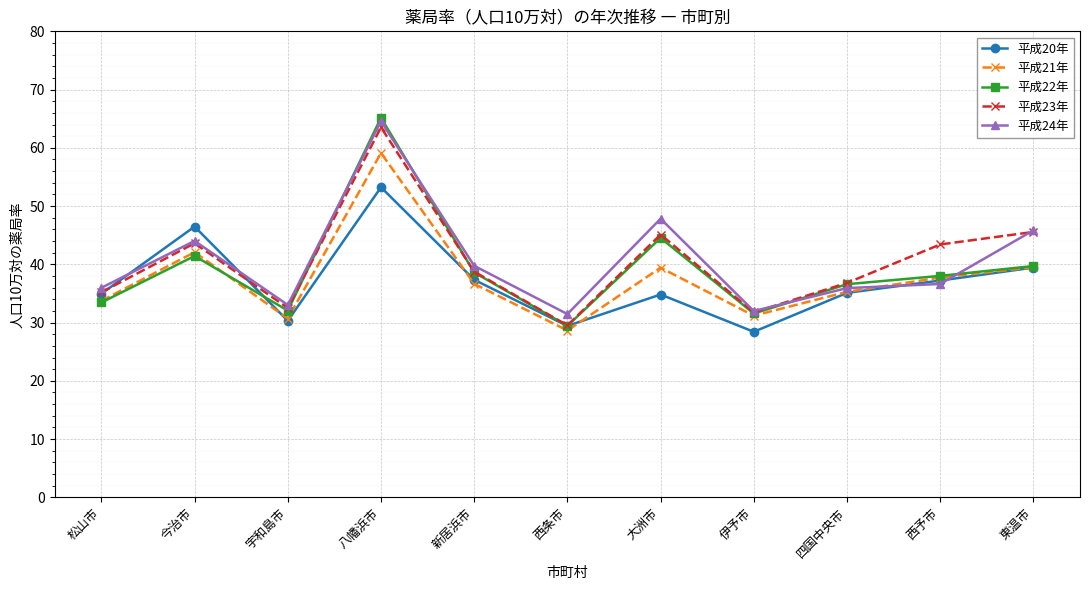

What is the highest value of the 平成20年 series?

53.2